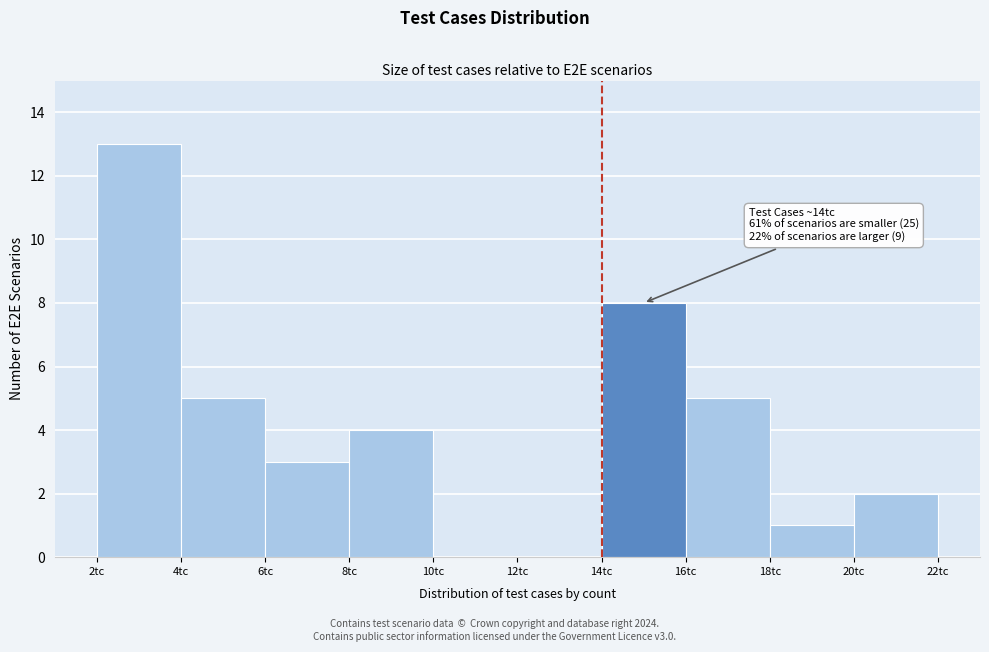

Which range on the x-axis has the tallest bar?

2 to 4